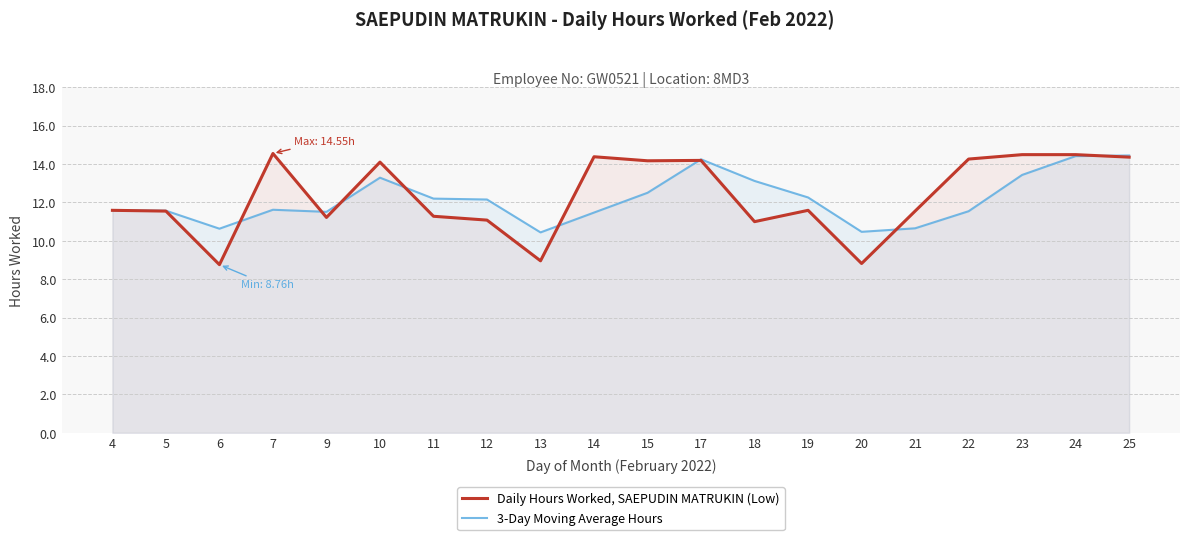

Reading left to right, extract all data points from this chart.

Daily Hours Worked, SAEPUDIN MATRUKIN (Low): 11.6	11.6	8.8	14.6	11.2	14.1	11.3	11.1	9.0	14.4	14.2	14.2	11.0	11.6	8.8	11.6	14.3	14.5	14.5	14.4
3-Day Moving Average Hours: 11.6	11.6	10.6	11.6	11.5	13.3	12.2	12.2	10.4	11.5	12.5	14.2	13.1	12.3	10.5	10.7	11.5	13.4	14.4	14.4